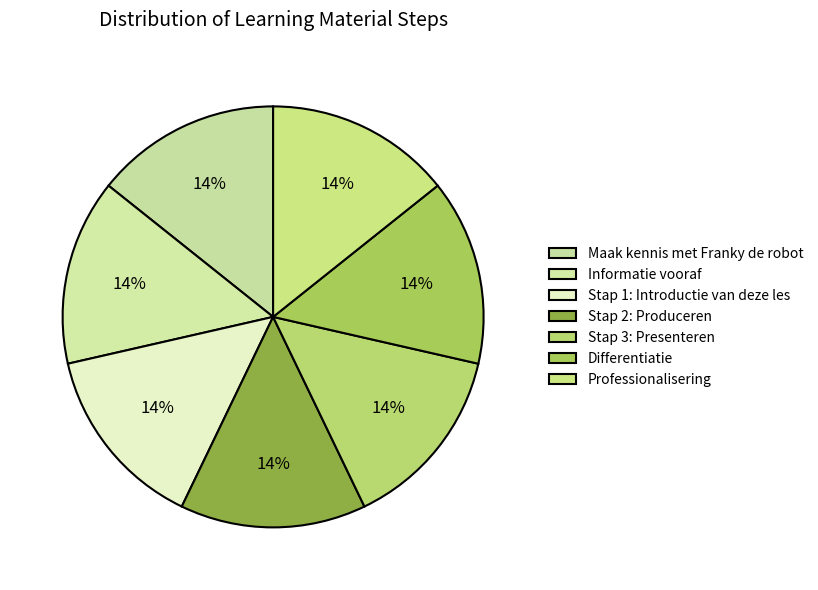

True or false: Stap 3: Presenteren accounts for 14% of the total.

True